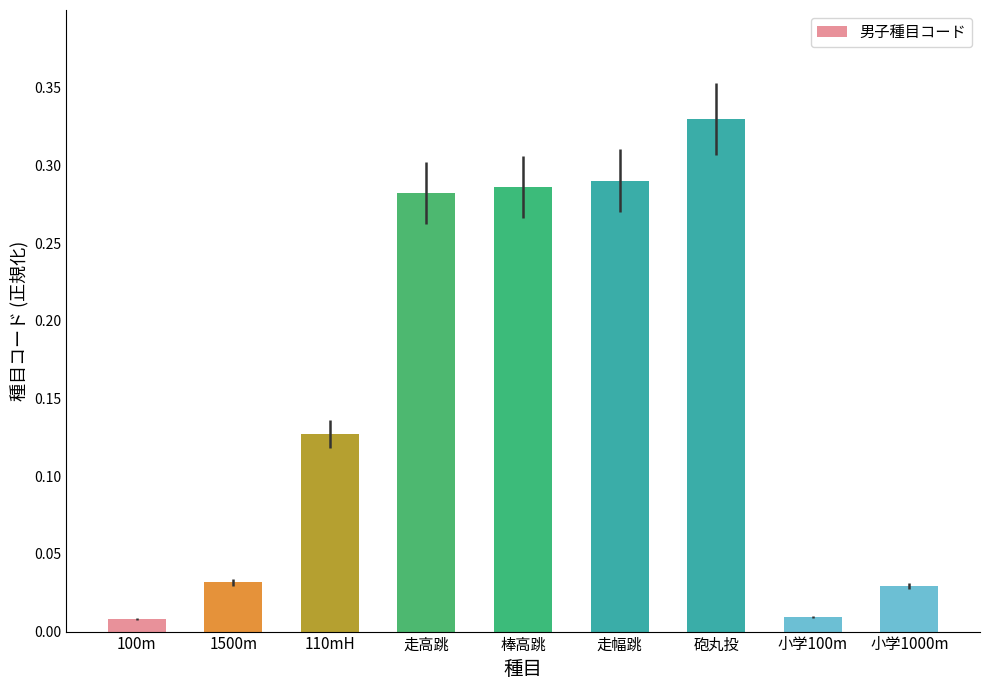

True or false: the data shows 0.5 at 走高跳.

False